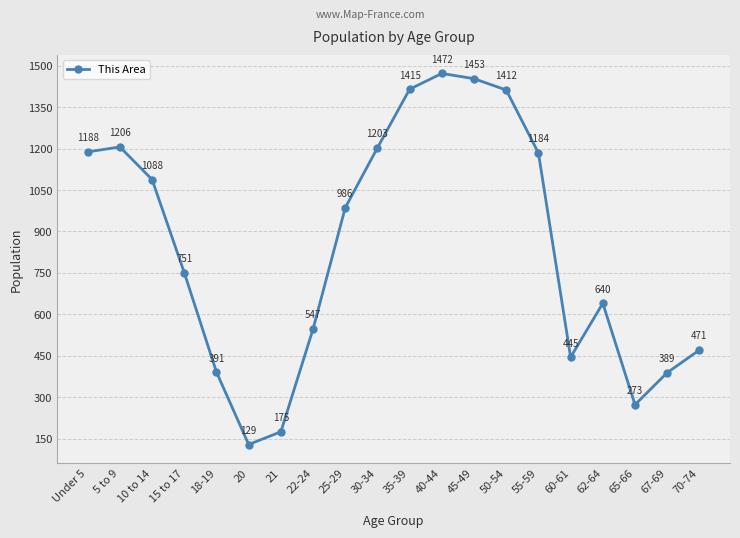

List the labels in order of value, largest first.

40-44, 45-49, 35-39, 50-54, 5 to 9, 30-34, Under 5, 55-59, 10 to 14, 25-29, 15 to 17, 62-64, 22-24, 70-74, 60-61, 18-19, 67-69, 65-66, 21, 20